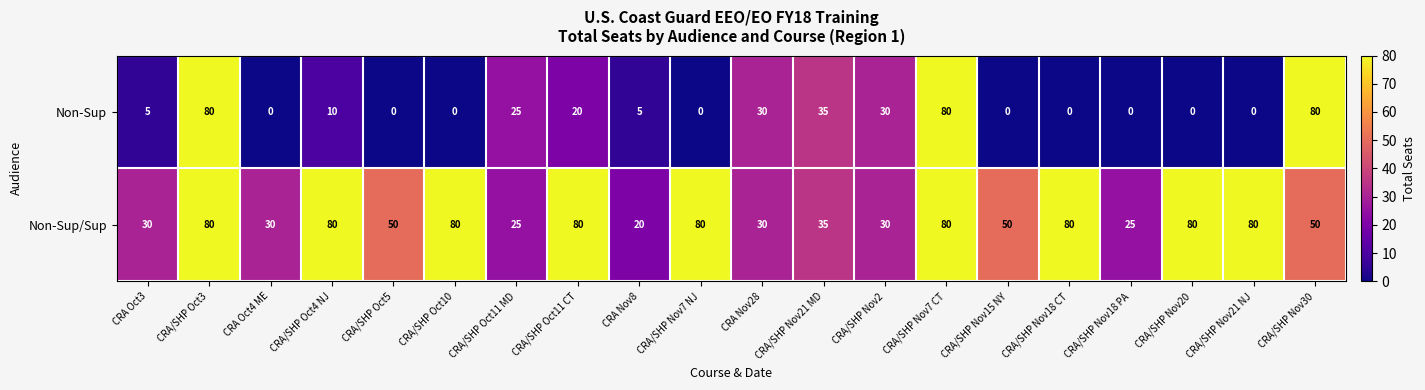

List the series in order of their overall mean, highest first.

Non-Sup/Sup, Non-Sup